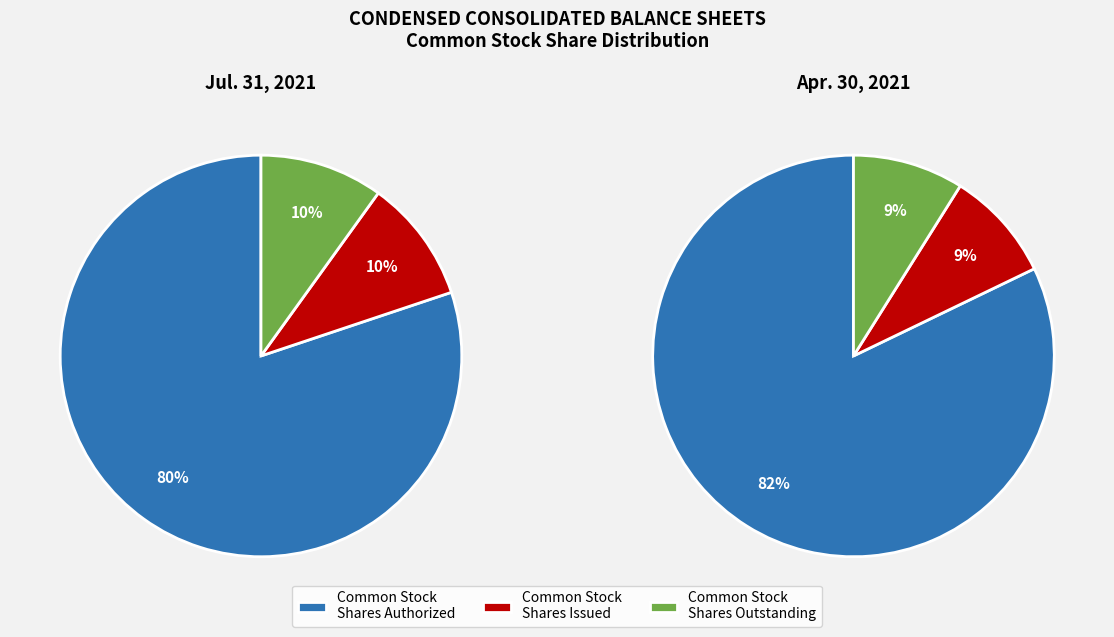

Rank the series by their maximum value, from lowest to highest.

Jul. 31, 2021, Apr. 30, 2021